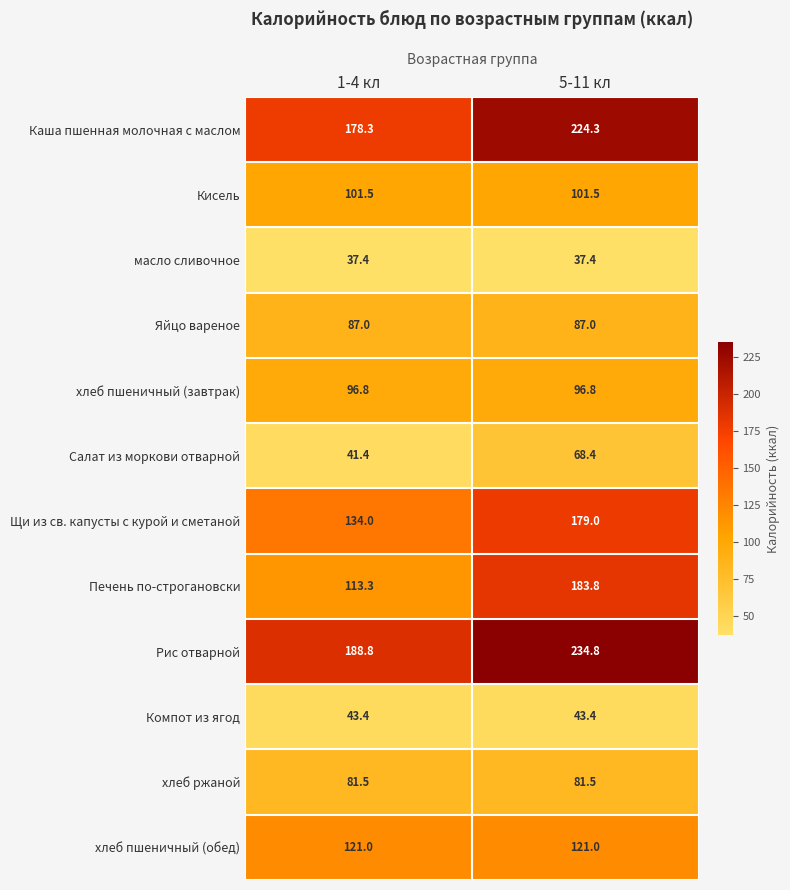

The value of хлеб пшеничный (завтрак) at 5-11 кл is 96.8. True or false?

True